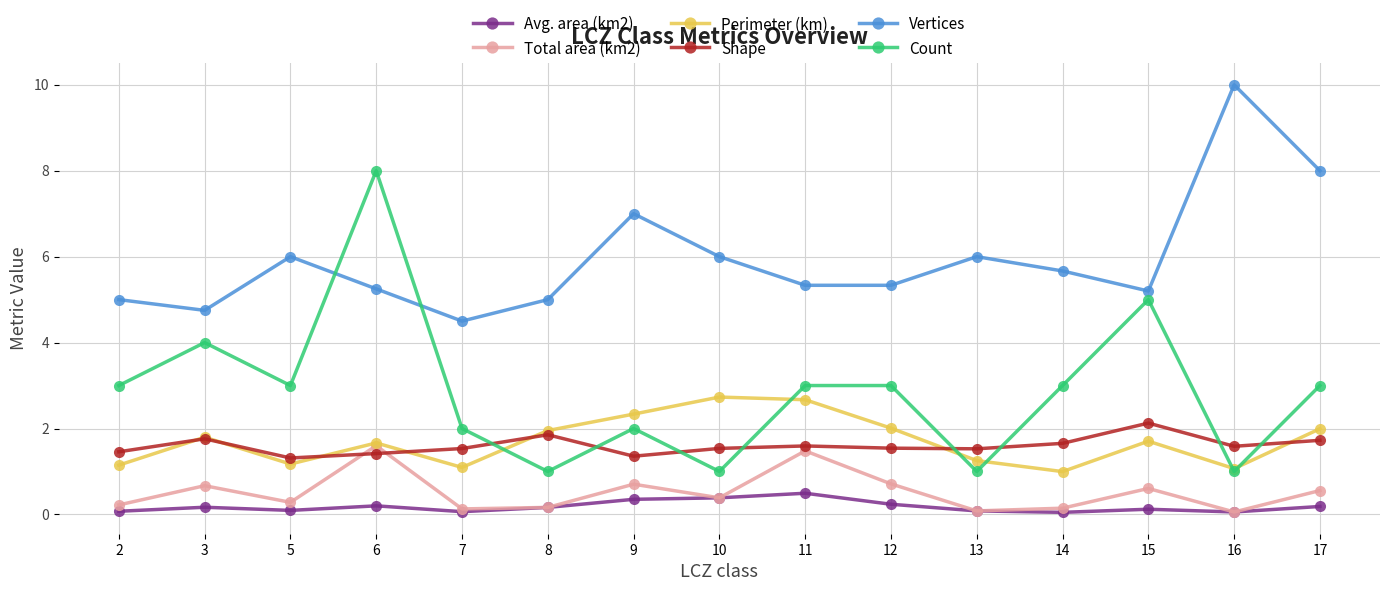

The value of Count at 8 is 1.0. True or false?

True